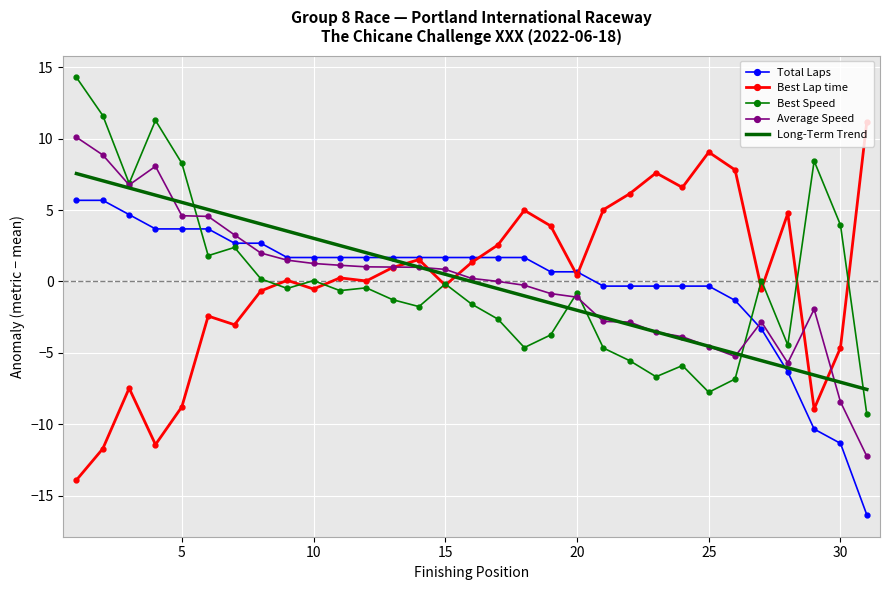

At which category is the sum across all series the highest?

1